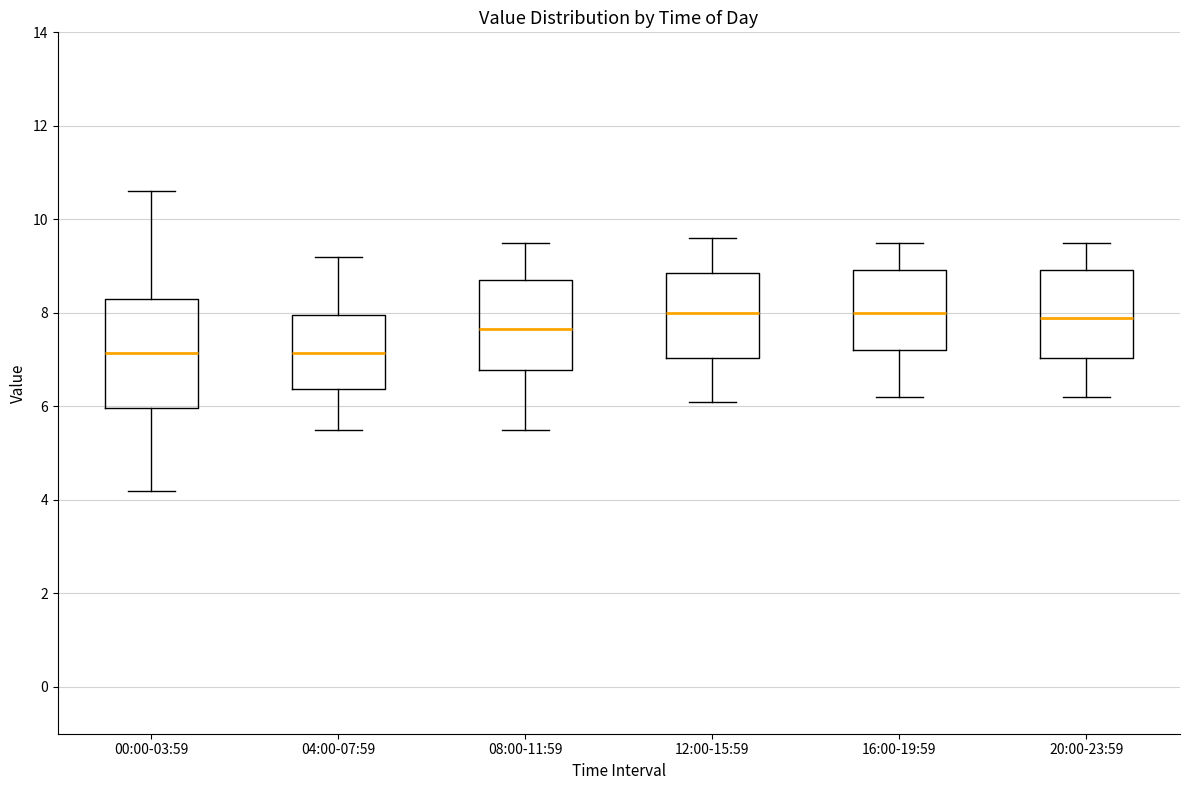

Where does the median line of the box for 08:00-11:59 sit on the y-axis? The values are not printed on the chart, so give them approximately, as read against the axis.

7.6